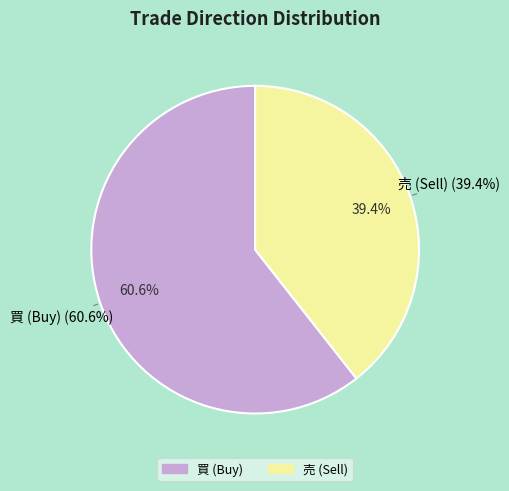

Which slice represents more than half of the pie?

買